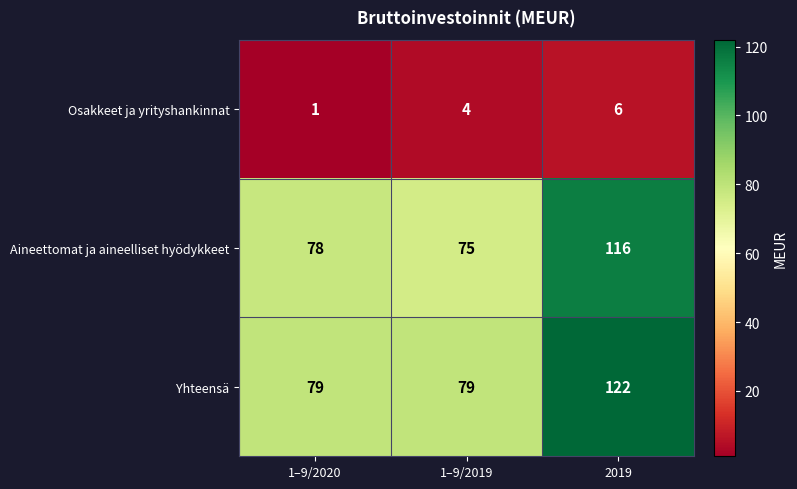

Where is Osakkeet ja yrityshankinnat nearest to the value 3?

1–9/2019